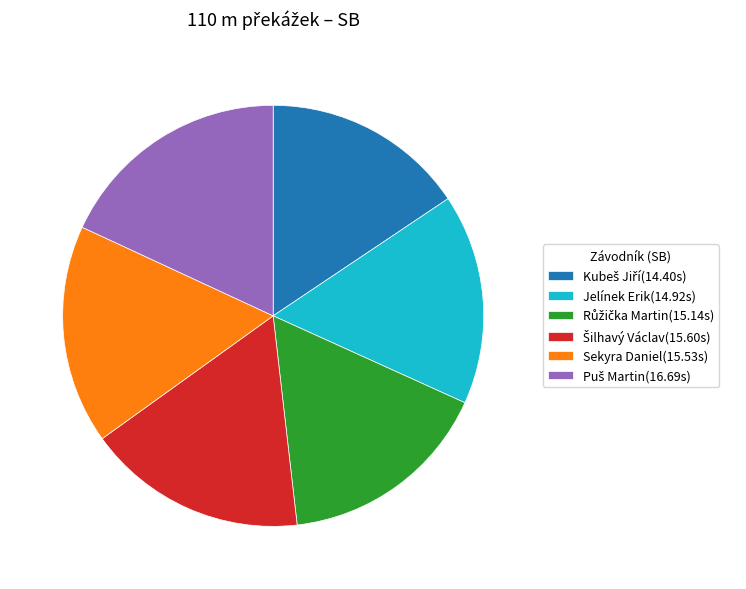

How many segments does this pie chart have?

6